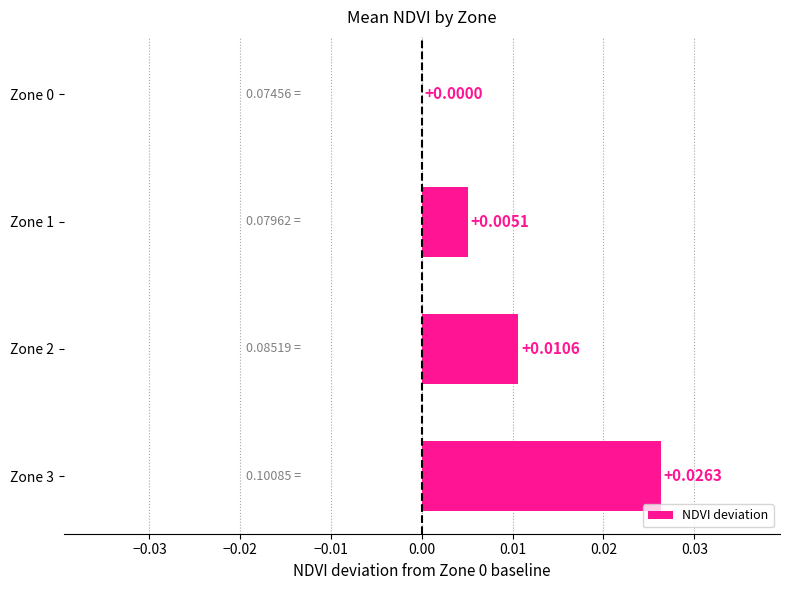

Are the bars horizontal?

Yes